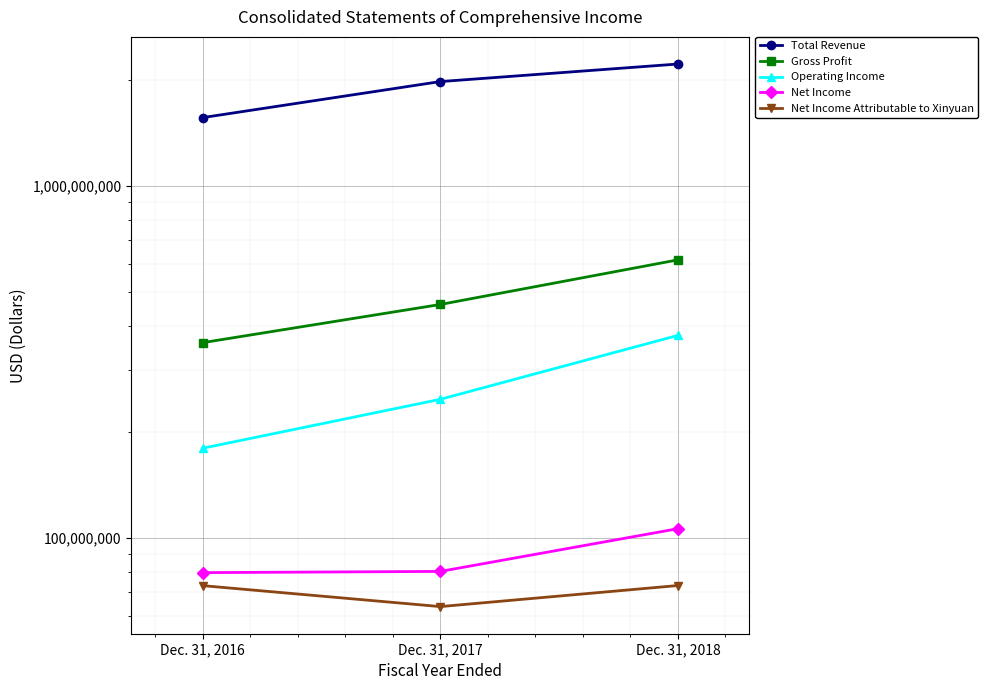

What is the minimum value shown in the chart?

63627551